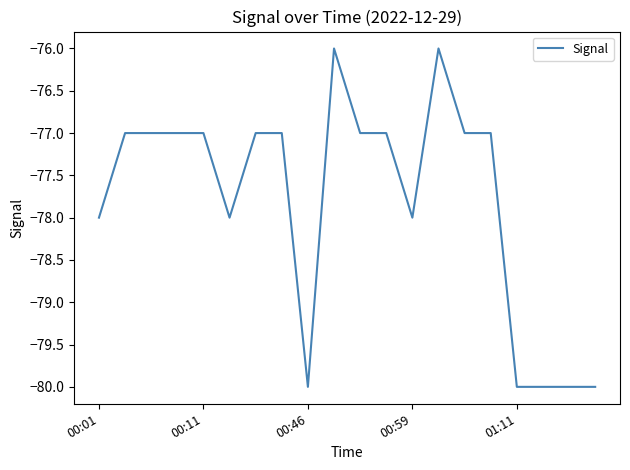

What is the smallest value displayed?

-80